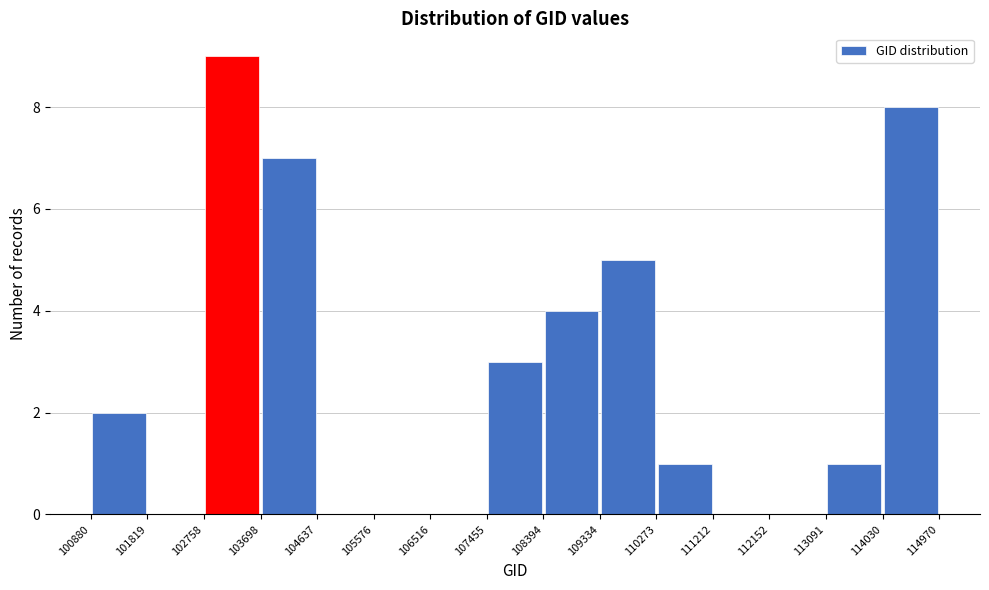

What is the height of the bar covering 107455 to 108394 on the x-axis? The values are not printed on the chart, so give them approximately, as read against the axis.

3